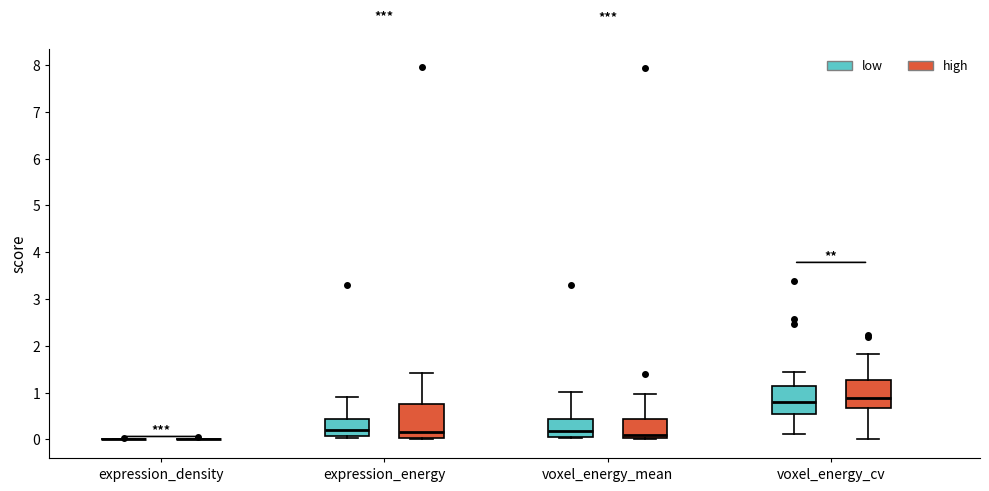

Reading left to right, read every box against the y-axis: the position of its median line, the range the box covers, and the ends of its whiskers. The values are not printed on the chart, so give them approximately, as read against the axis.

expression_density (low): box collapsed to a line at 0.0, whiskers 0.0 to 0.0
expression_density (high): box collapsed to a line at 0.0, whiskers 0.0 to 0.0
expression_energy (low): median 0.2, box 0.1 to 0.4, whiskers 0.0 to 0.9
expression_energy (high): median 0.2, box 0.0 to 0.8, whiskers 0.0 (just below the box's lower edge) to 1.4
voxel_energy_mean (low): median 0.2, box 0.1 to 0.4, whiskers 0.0 to 1.0
voxel_energy_mean (high): median 0.1, box 0.0 to 0.4, whiskers 0.0 (just below the box's lower edge) to 1.0
voxel_energy_cv (low): median 0.8, box 0.6 to 1.1, whiskers 0.1 to 1.4
voxel_energy_cv (high): median 0.9, box 0.7 to 1.3, whiskers 0.0 to 1.8